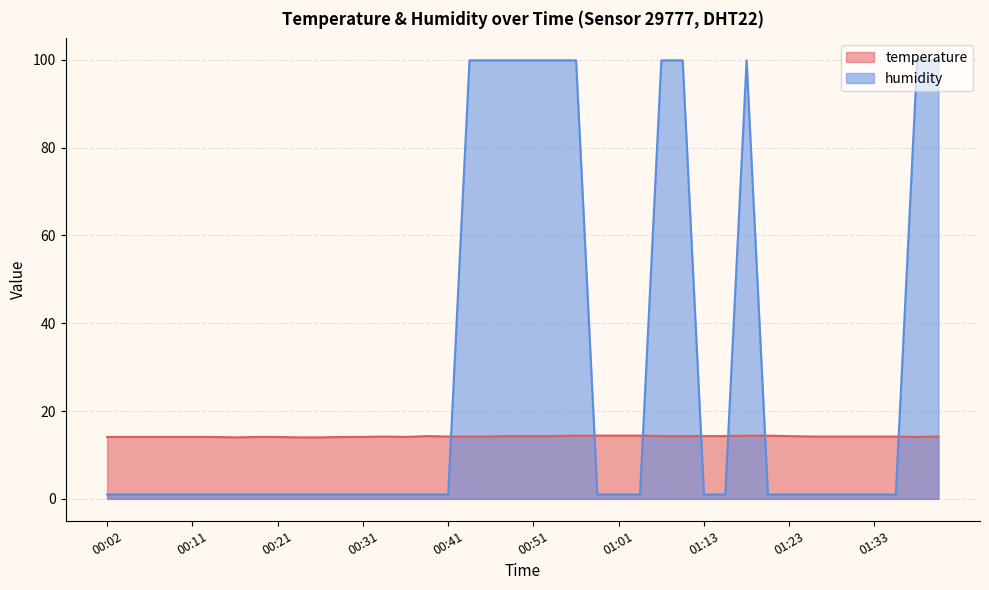

At which category does the chart reach its peak across all series?

00:43